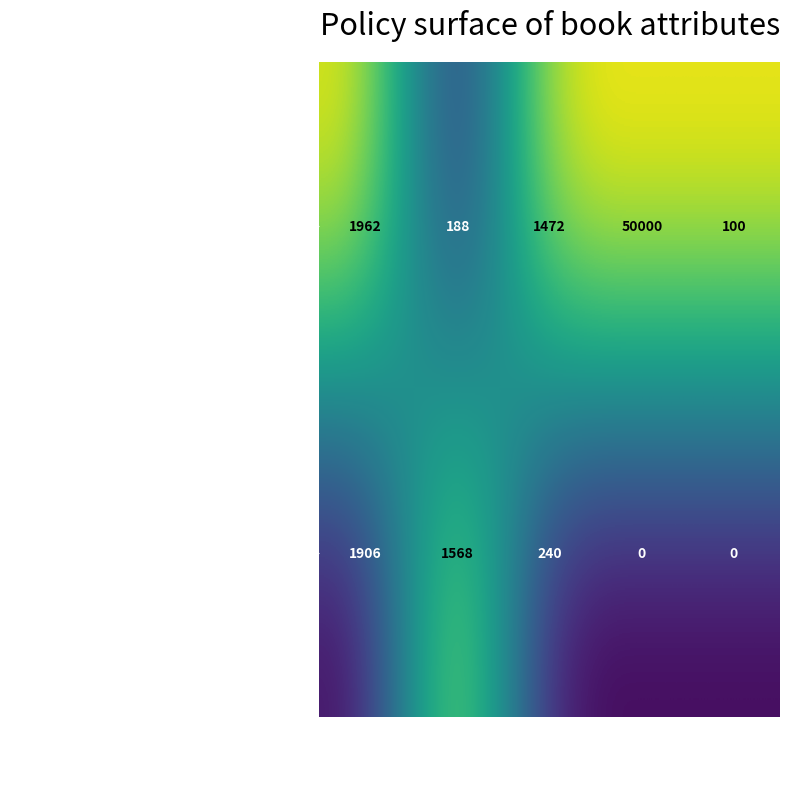

At which label does One Day in the Life of Ivan Denisovich first exceed 1472?

Published Date